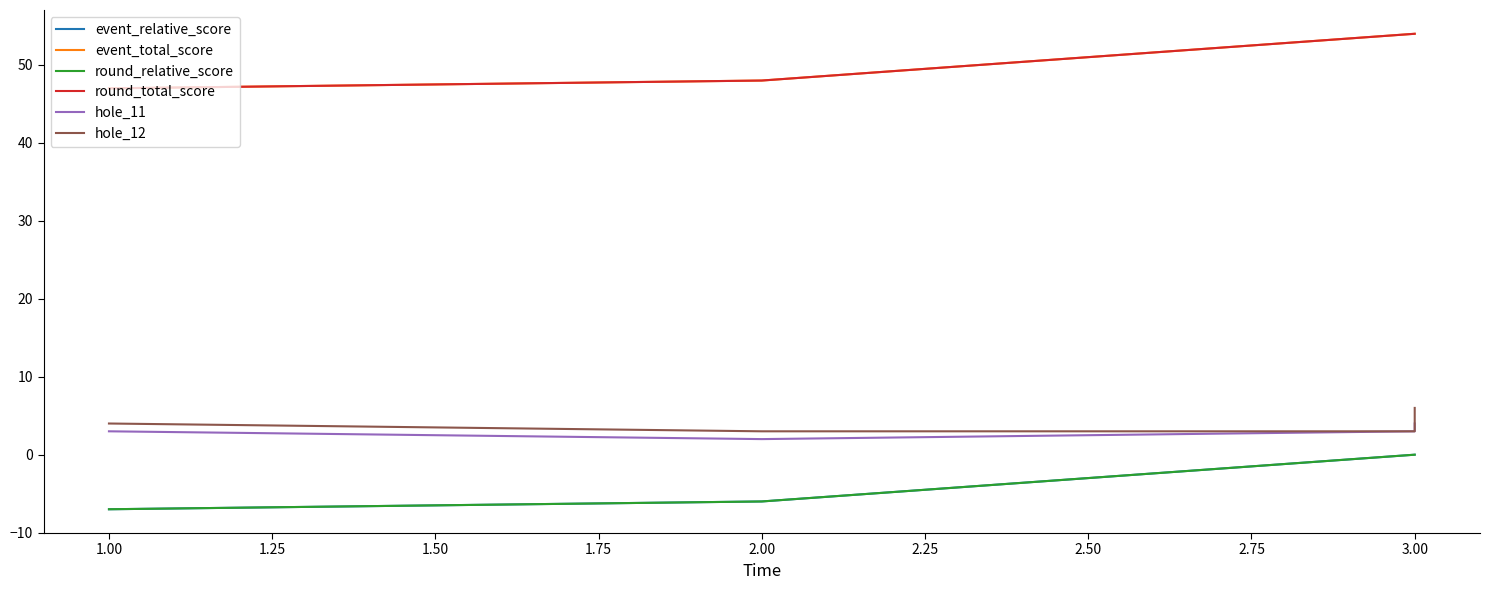

What are all the series names shown in the legend?

event_relative_score, event_total_score, round_relative_score, round_total_score, hole_11, hole_12